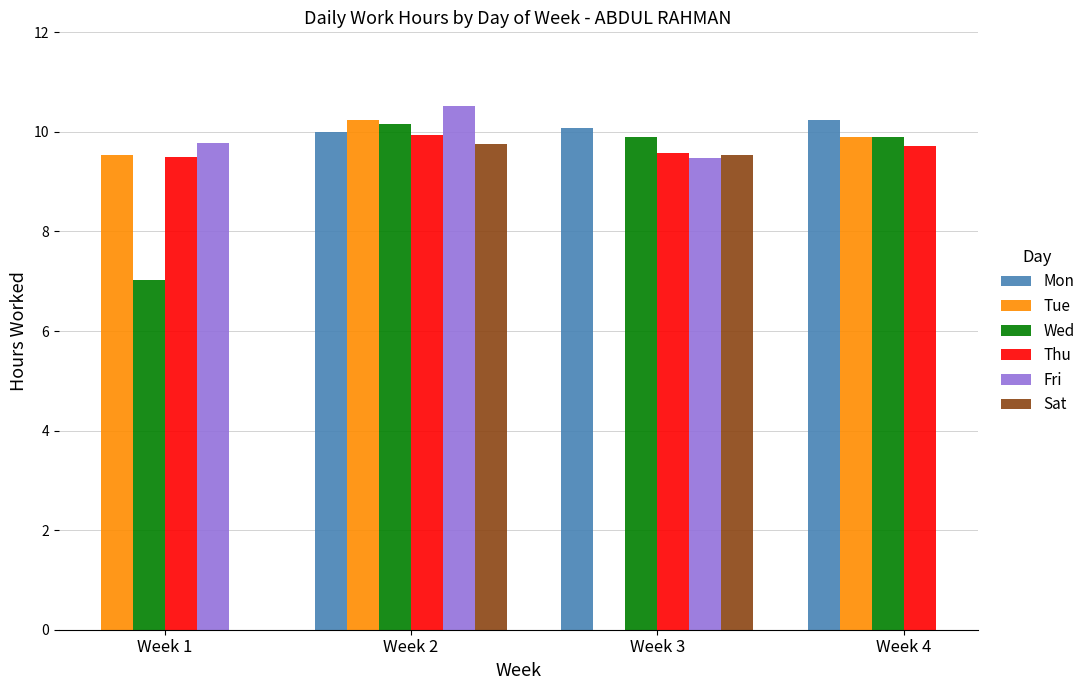

Rank the series at Week 2 from lowest to highest value.

Sat, Thu, Mon, Wed, Tue, Fri